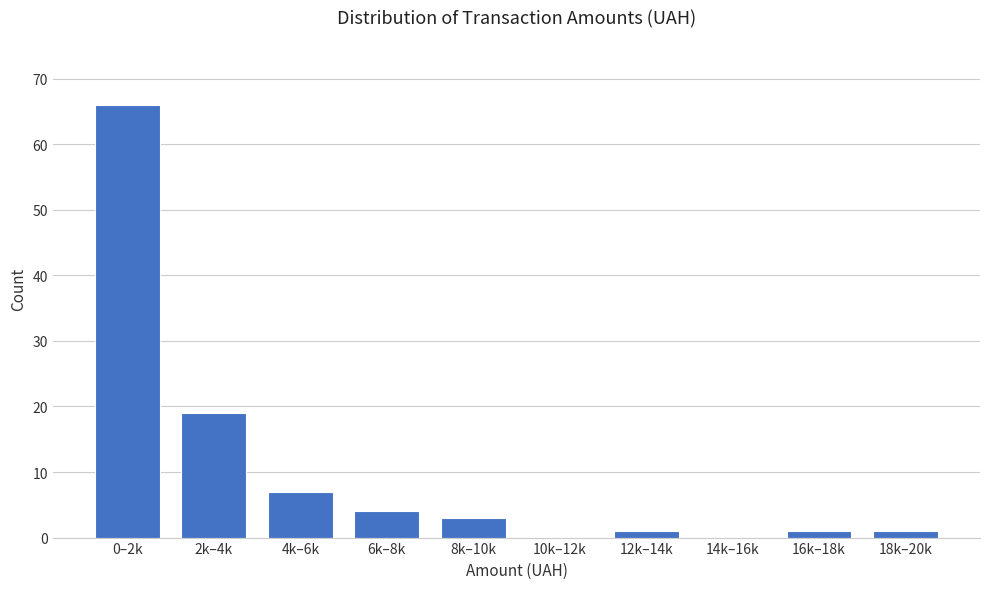

Reading right to left, extract all data points from this chart.

18k–20k=1	16k–18k=1	14k–16k=0	12k–14k=1	10k–12k=0	8k–10k=3	6k–8k=4	4k–6k=7	2k–4k=19	0–2k=66